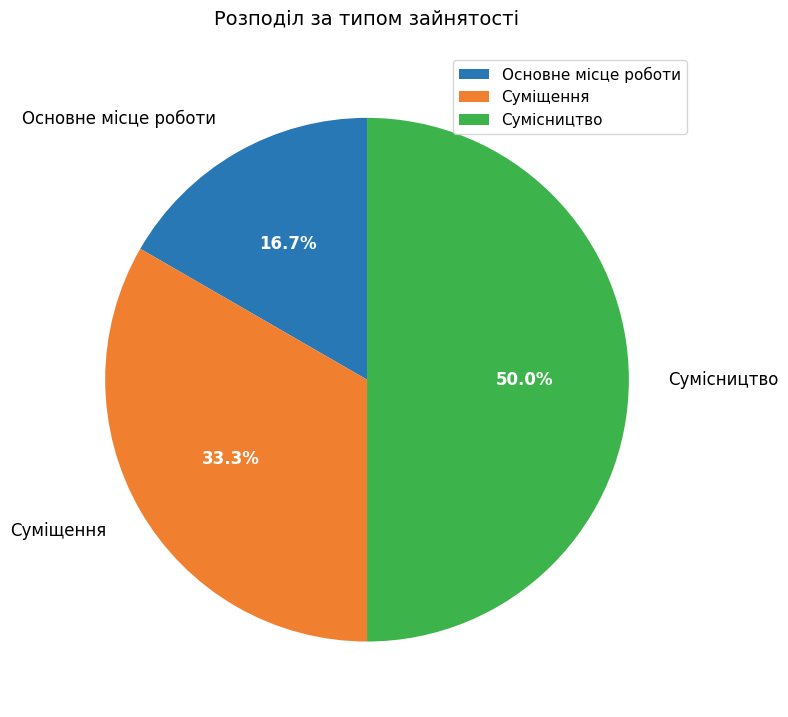

Combined, what portion of the pie is Суміщення and Основне місце роботи?

50.0%